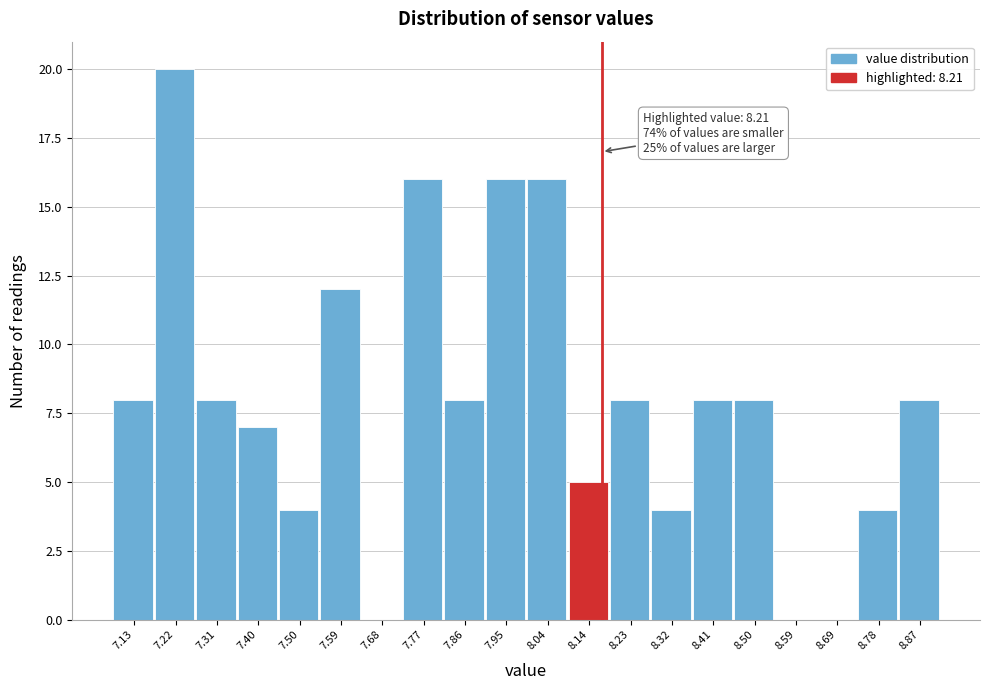

Reading left to right, transcribe all the data shown in this chart.

7.13=8	7.22=20	7.31=8	7.40=7	7.50=4	7.59=12	7.68=0	7.77=16	7.86=8	7.95=16	8.04=16	8.14=5	8.23=8	8.32=4	8.41=8	8.50=8	8.59=0	8.69=0	8.78=4	8.87=8